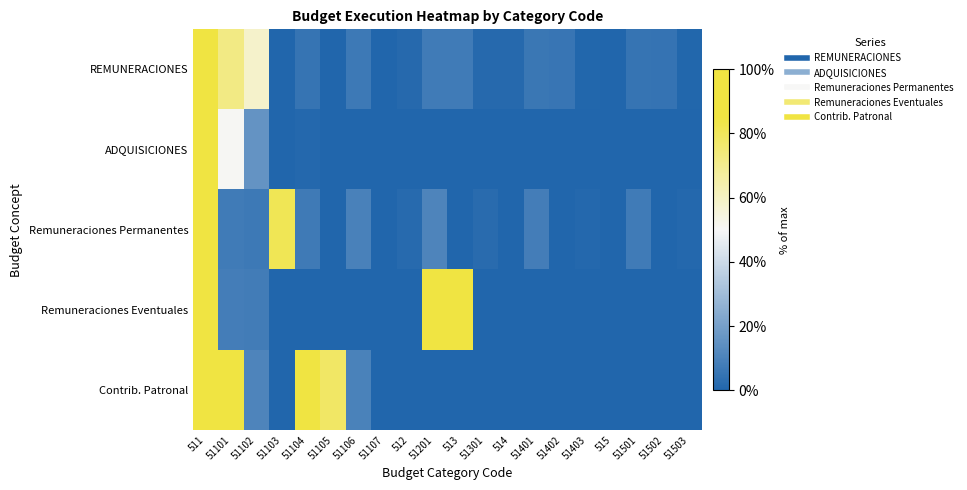

Which series has the largest range (max minus min)?

REMUNERACIONES